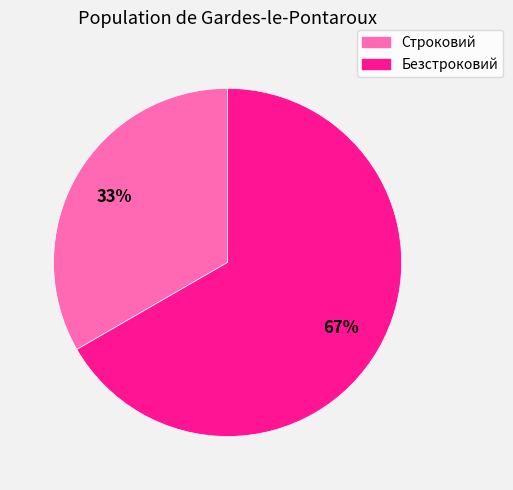

Is the sum of Строковий and Безстроковий greater than half?

Yes